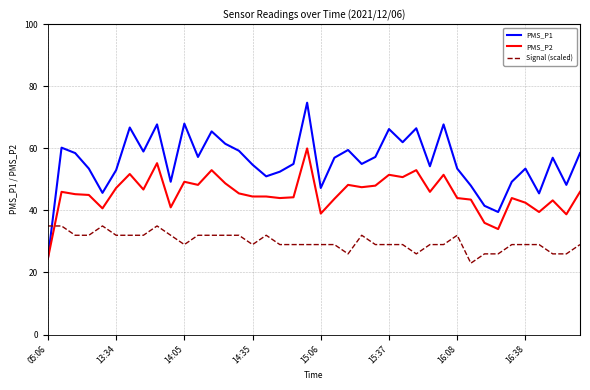

Which series ends up on top after the final intersection of Signal (scaled) and PMS_P2?

PMS_P2